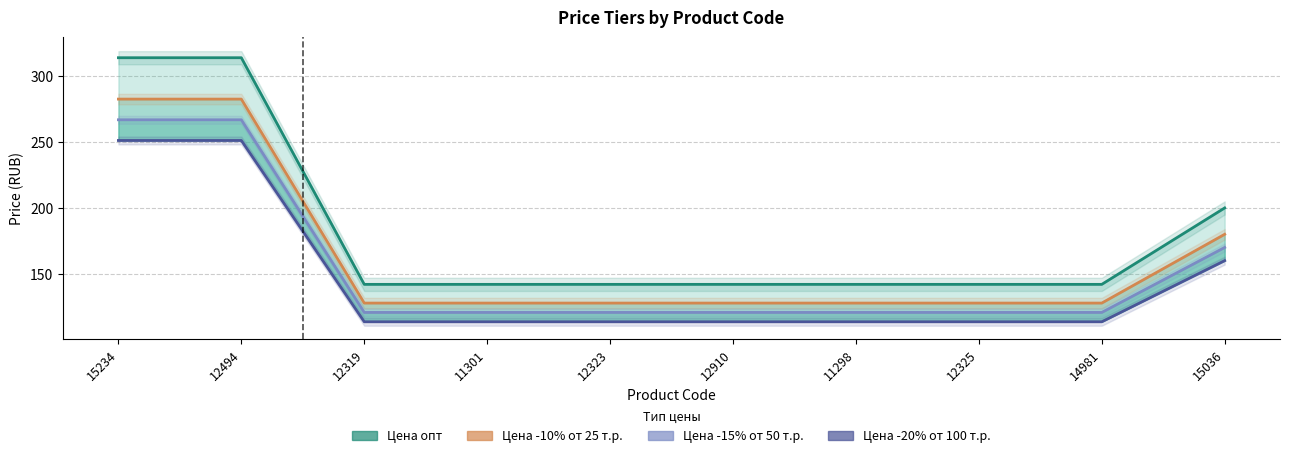

True or false: Цена -10% от 25 т.р. and Цена -15% от 50 т.р. intersect in this chart.

False